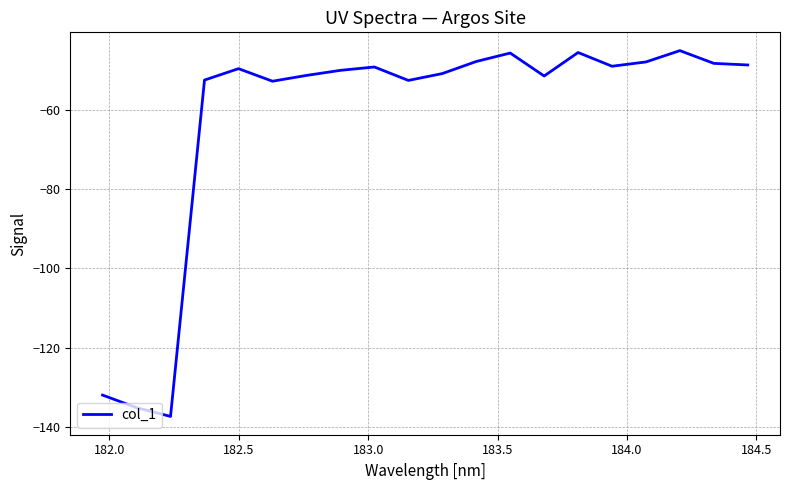

What is the difference between the maximum and minimum values?

92.2